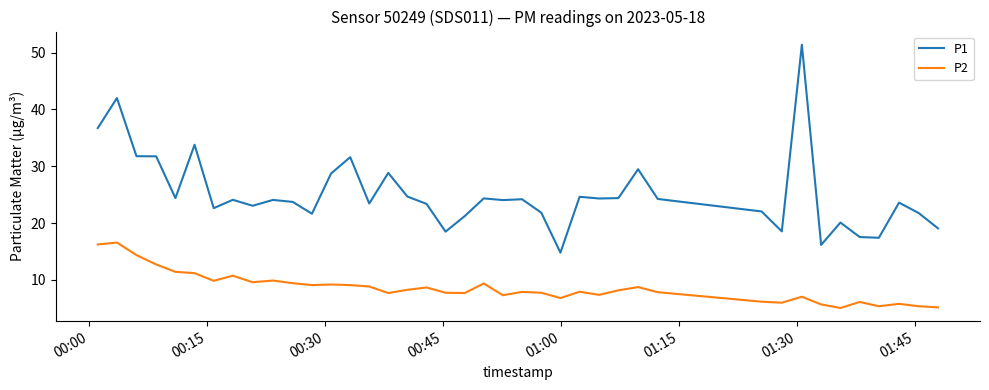

True or false: P1 and P2 cross at least once.

False